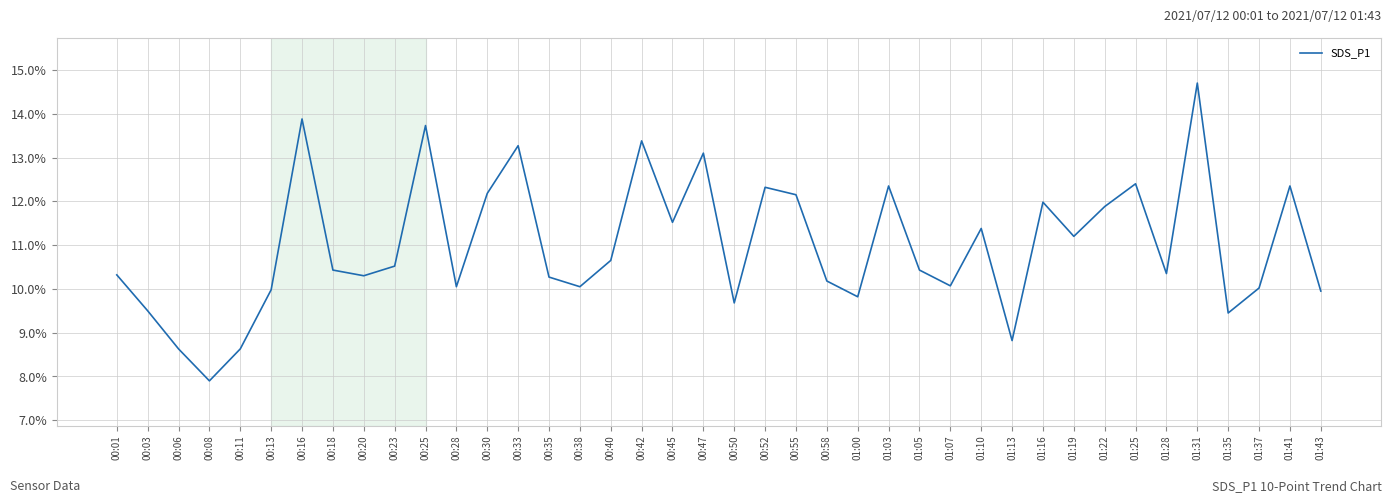

How many distinct data groups are displayed?

1